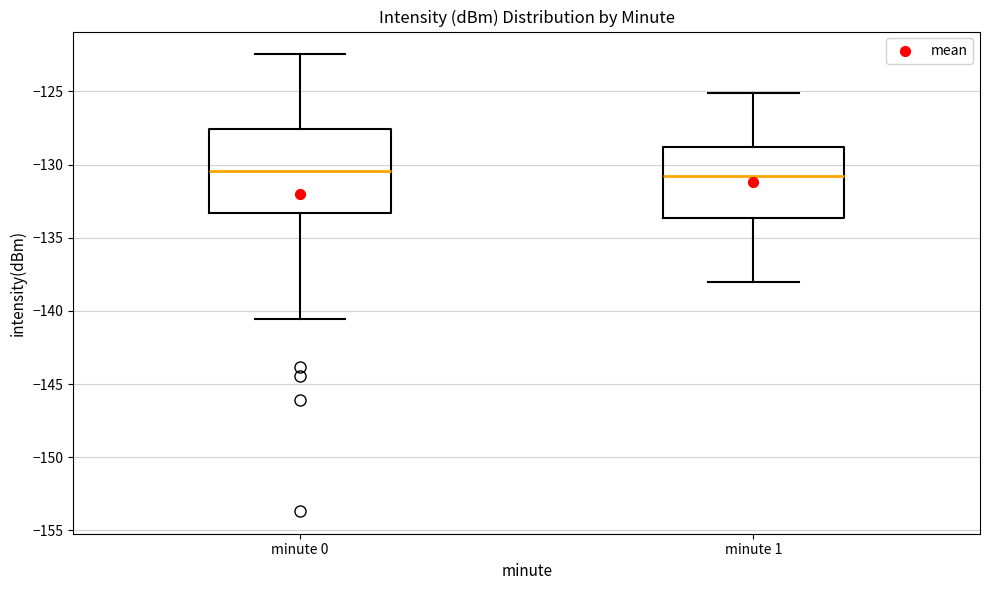

Where is the upper edge of the box for minute 0 on the y-axis? The values are not printed on the chart, so give them approximately, as read against the axis.

-127.5